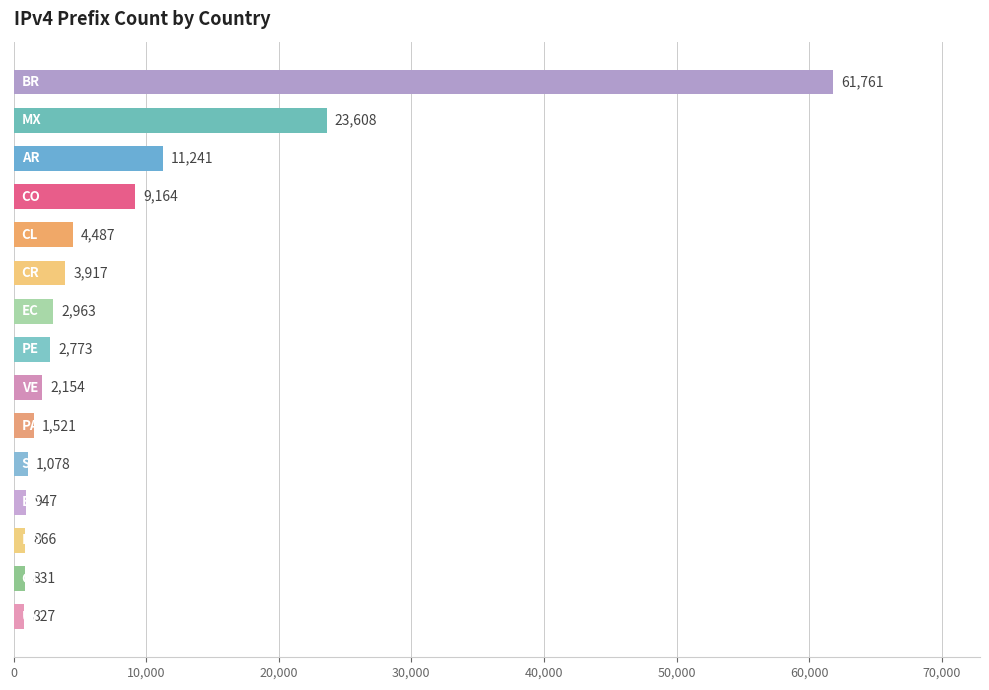

How many bars are there in total?

15